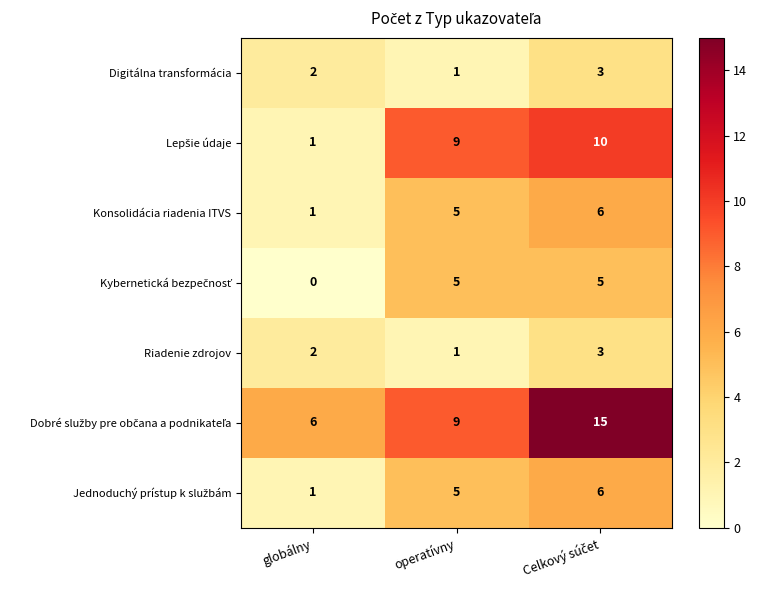

At which label is Riadenie zdrojov closest to 2?

globálny